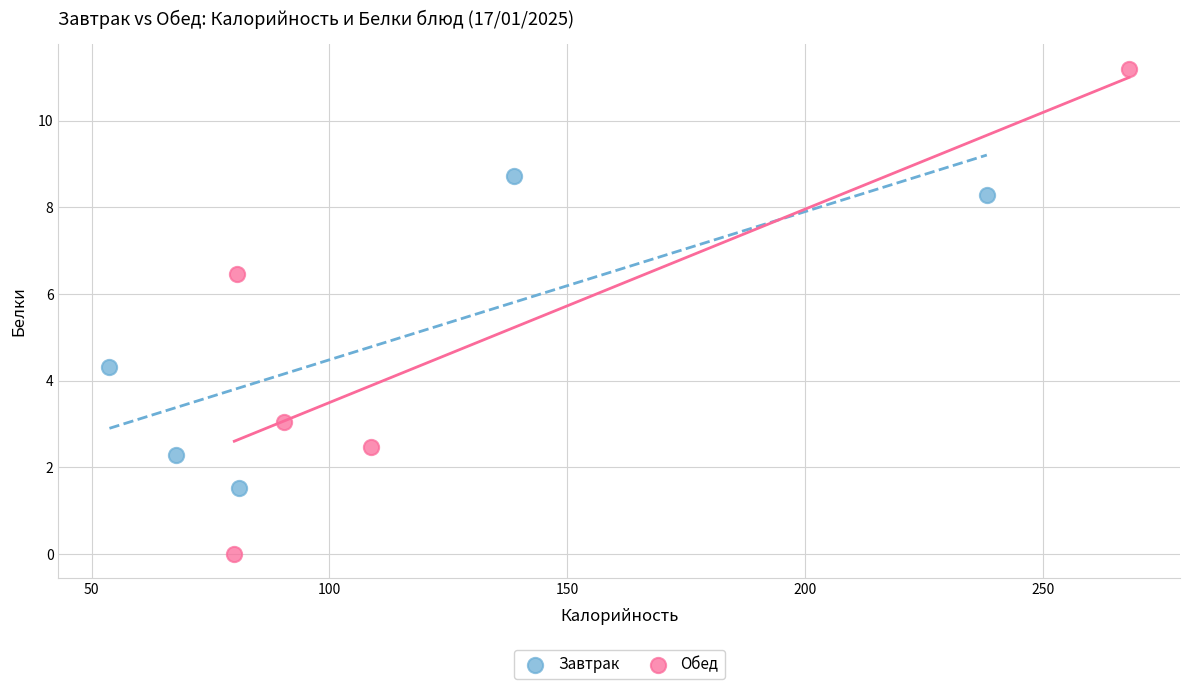

What are all the series names shown in the legend?

Завтрак, Обед